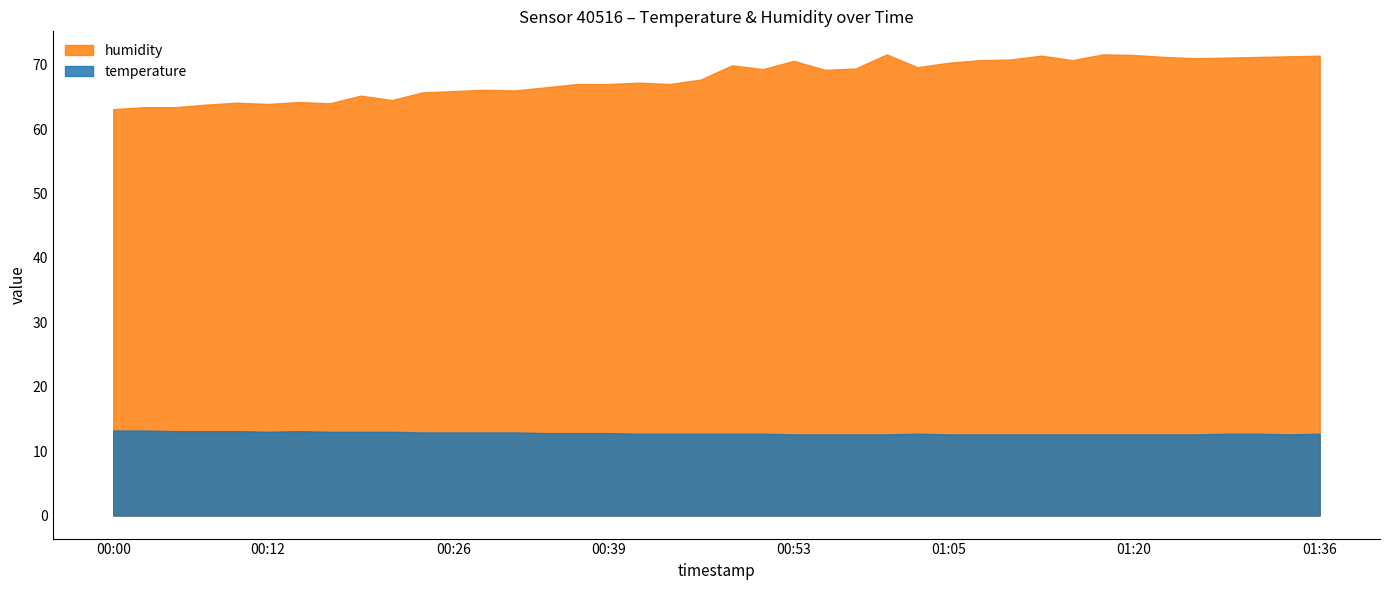

Count the number of categories in the chart.

40